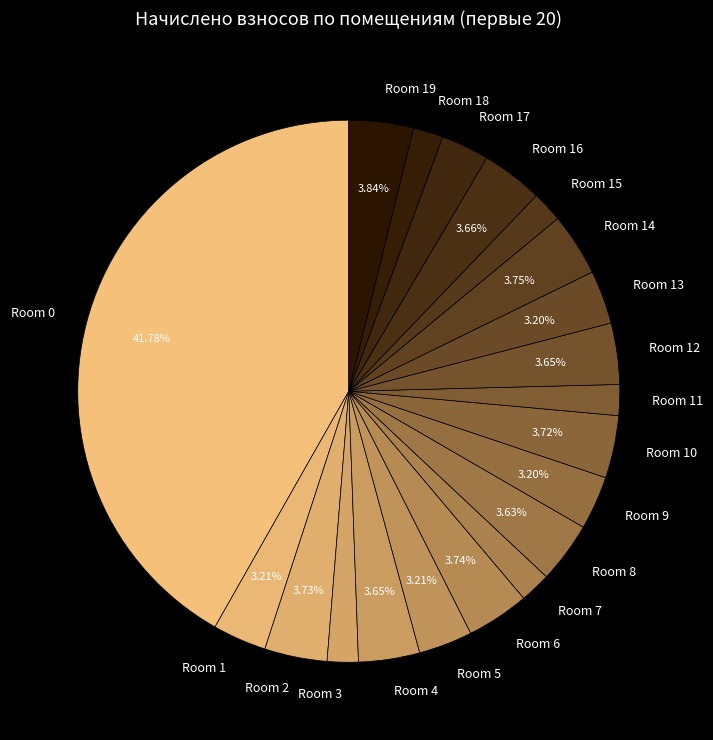

How many slices are in this pie chart?

20